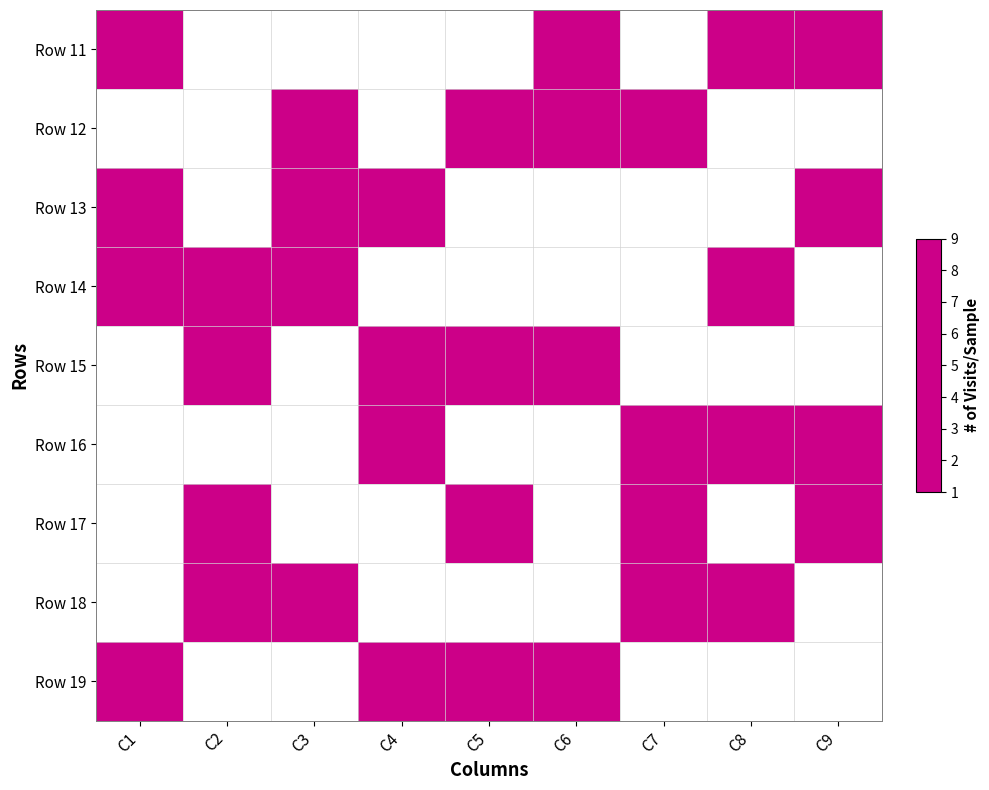

How many values in Row 13 are above zero?

4